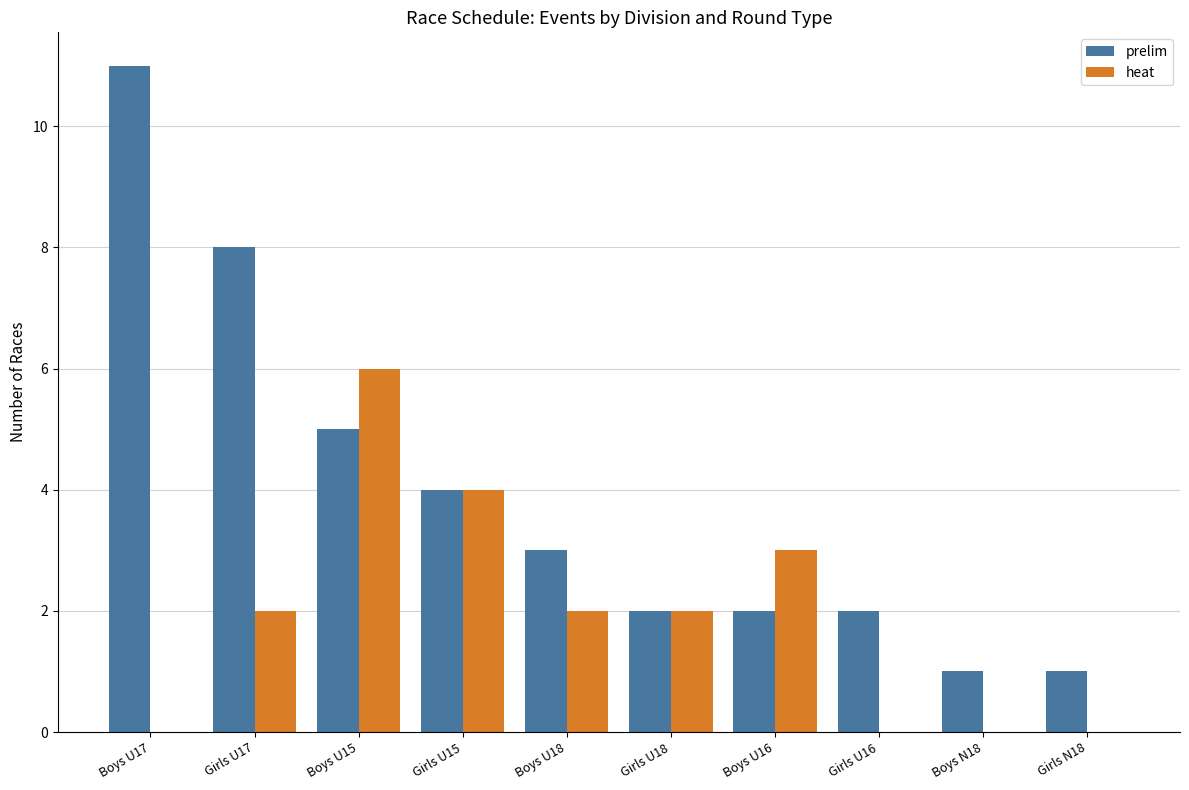

Between Girls U15 and Boys U16, which series saw the biggest shift?

prelim